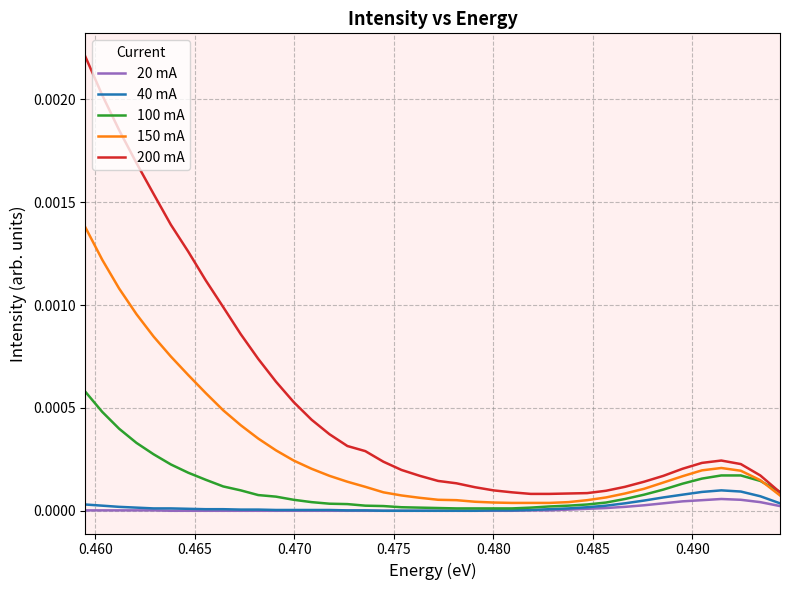

The value of 150 mA at 0.470 is 0.0. True or false?

False